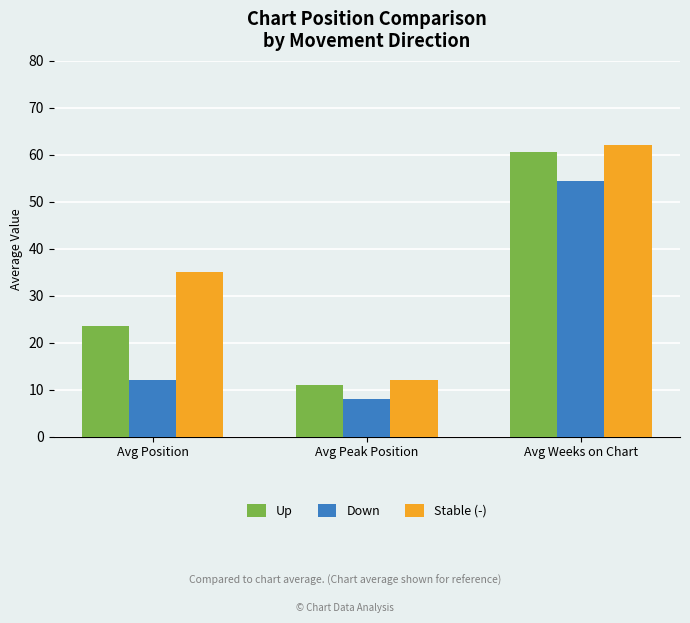

What is the label of the 3rd bar from the left?

Avg Weeks on Chart